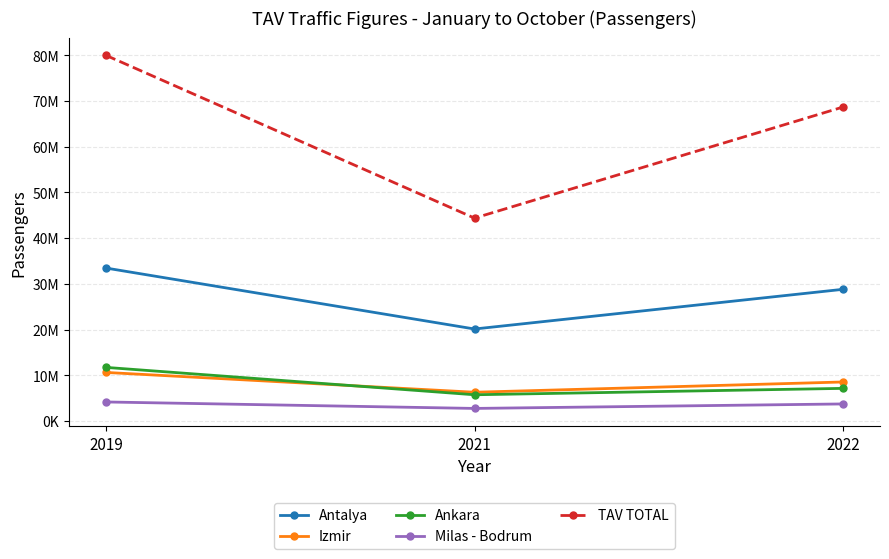

At which category does the chart reach its peak across all series?

2019